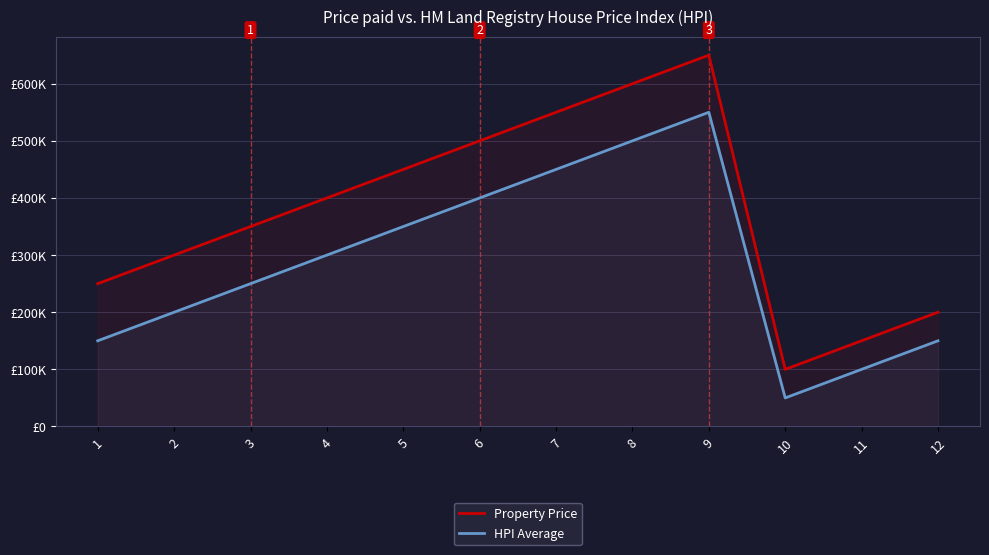

How many values in the HPI Average series are below 300000?

6